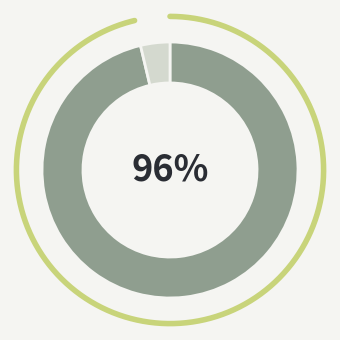

What percentage is the Vote (io_index=2) slice, to the nearest percent?

4%